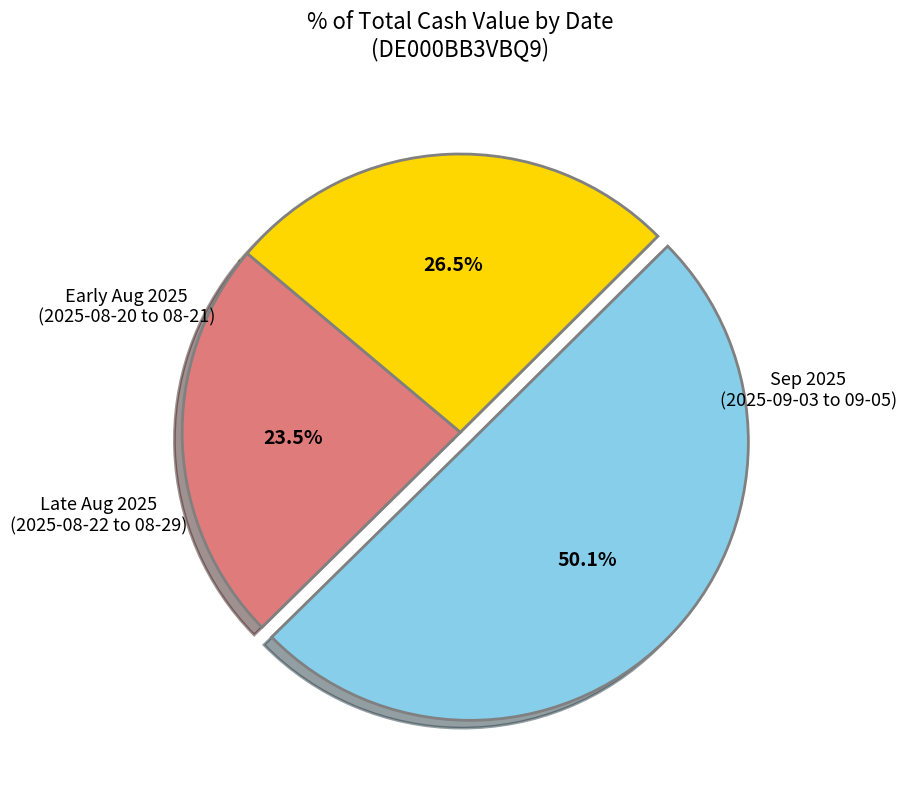

How many slices are in this pie chart?

3